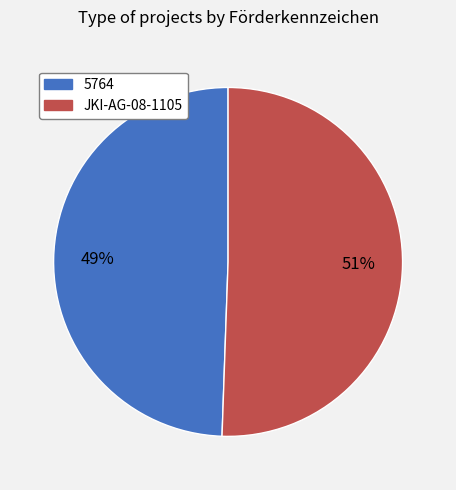

How many slices are in this pie chart?

2